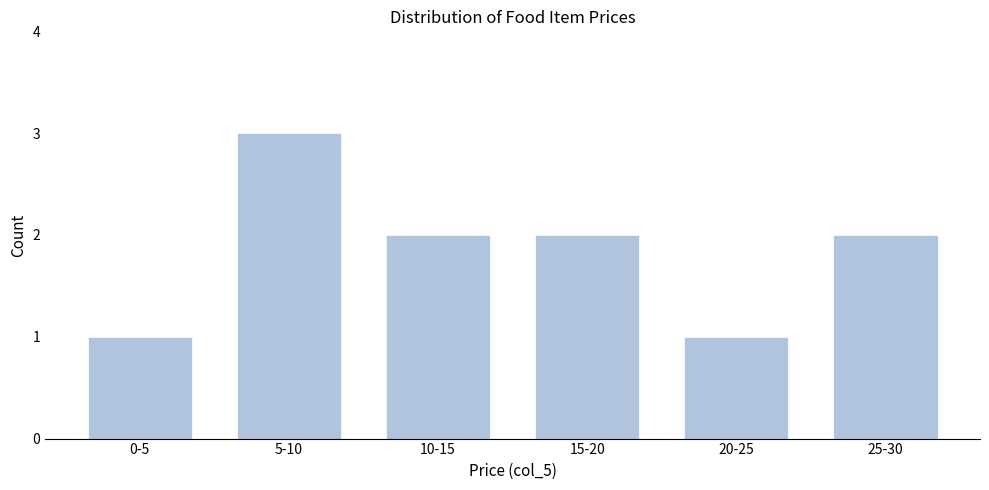

Reading left to right, list all the values displayed in this chart.

1	3	2	2	1	2